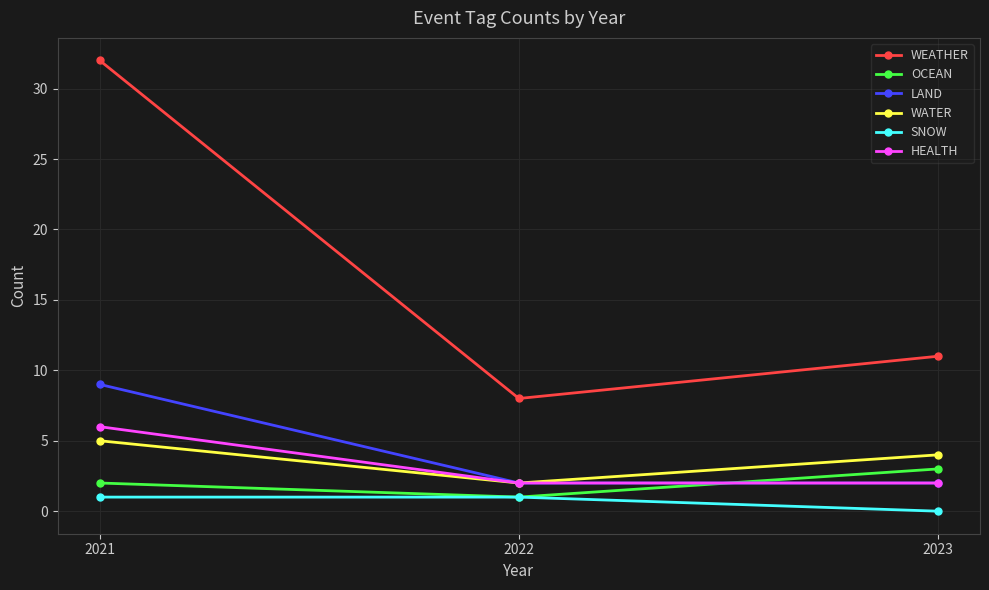

The value of LAND at 2021 is 9. True or false?

True